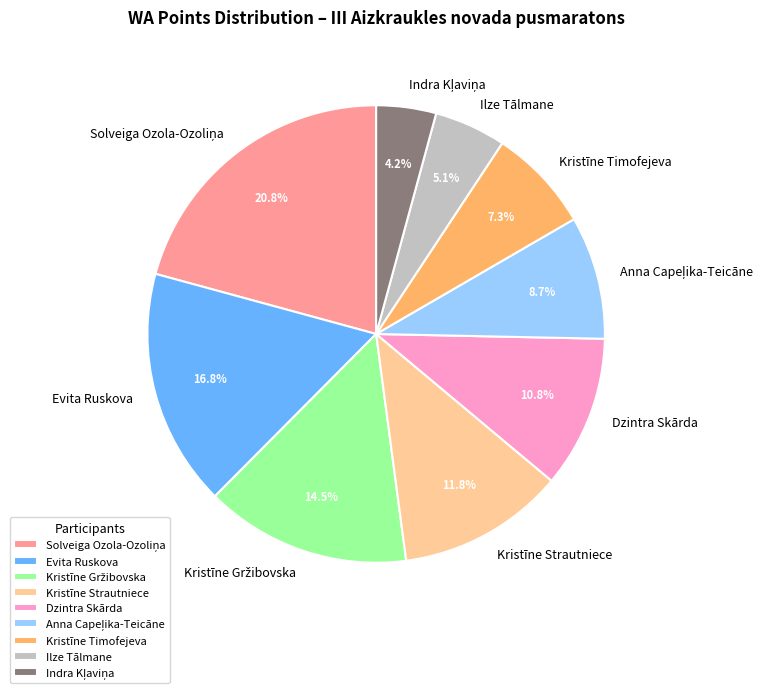

Between Dzintra Skārda and Kristīne Strautniece, which is larger?

Kristīne Strautniece